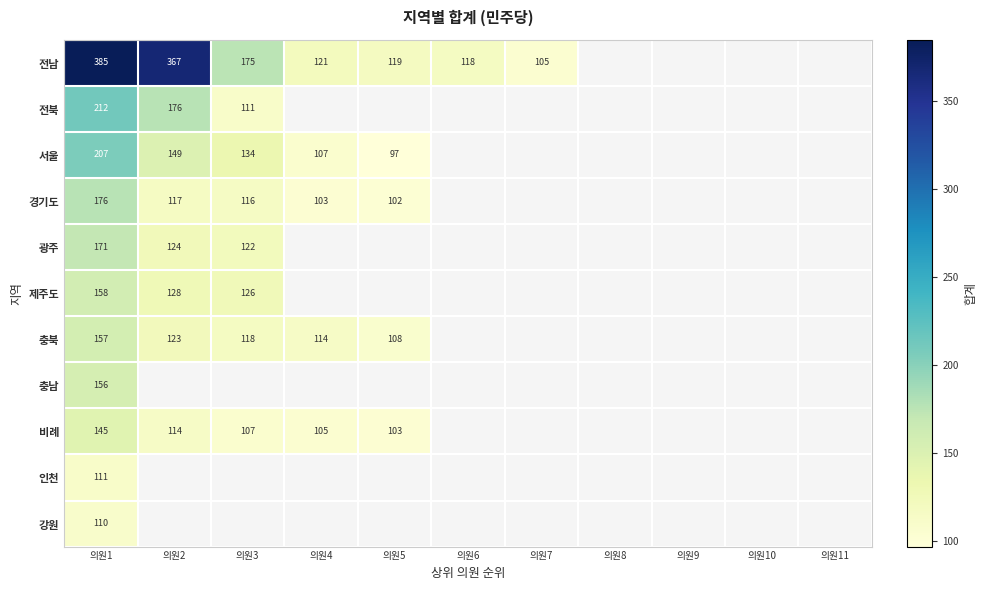

Is it true that 광주 equals 184 at 의원2?

False